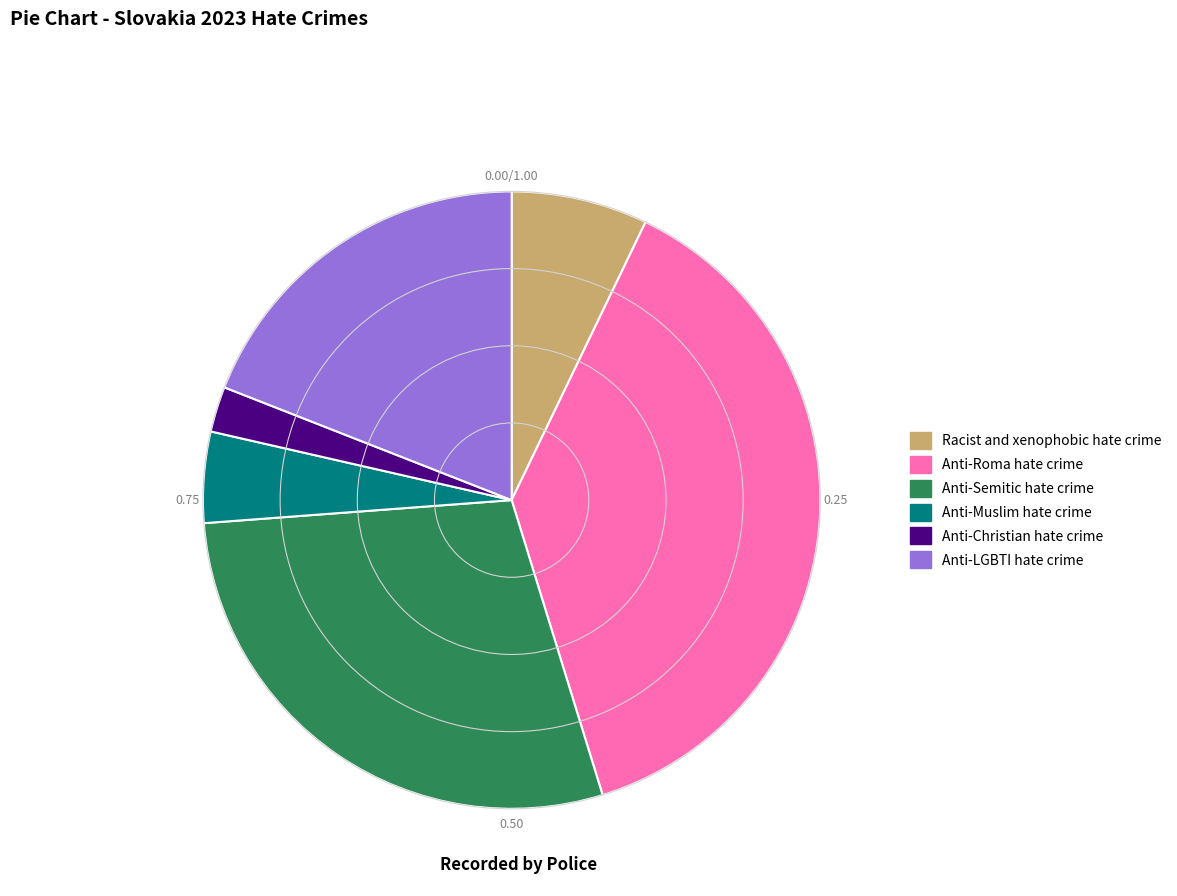

Which category has the biggest portion of the pie?

Anti-Roma hate crime